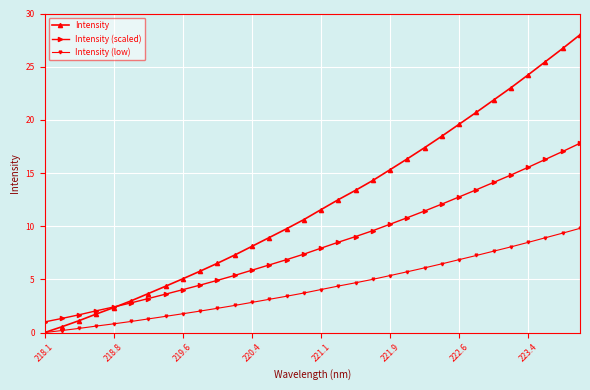

What are all the series names shown in the legend?

Intensity, Intensity (scaled), Intensity (low)